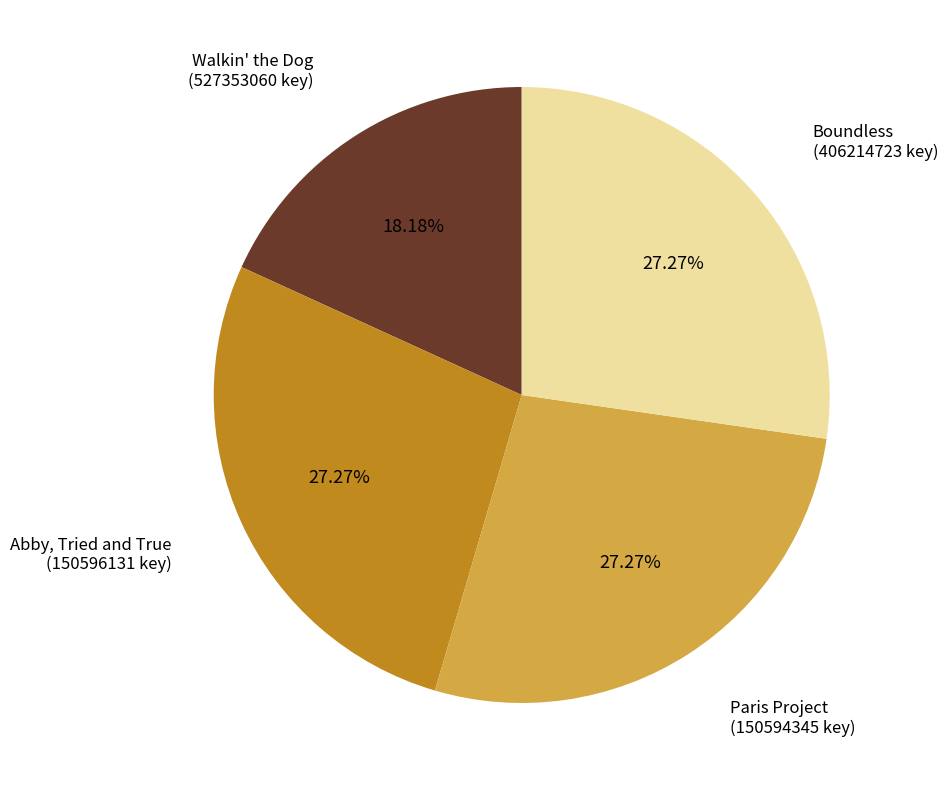

What is the ratio of the value at Walkin' the Dog to the value at Abby, Tried and True?

0.7